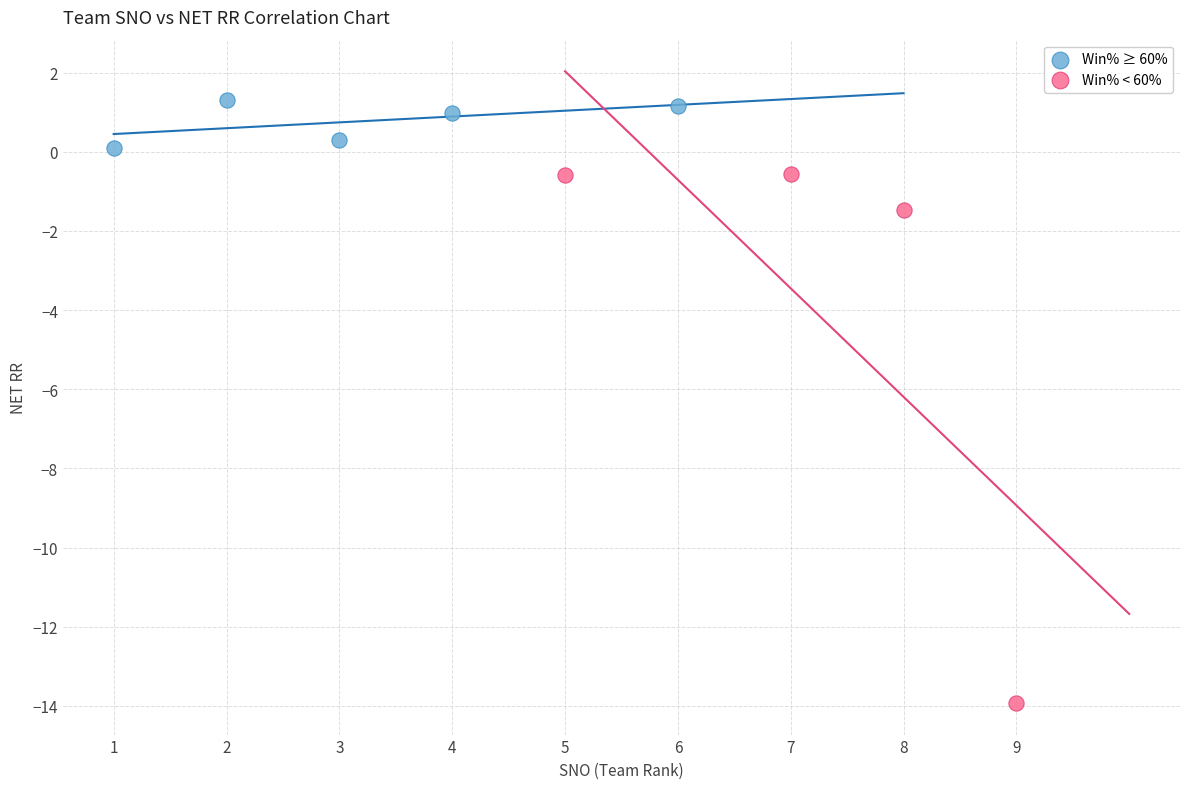

Which series contains the lowest Y value?

Win% < 60%